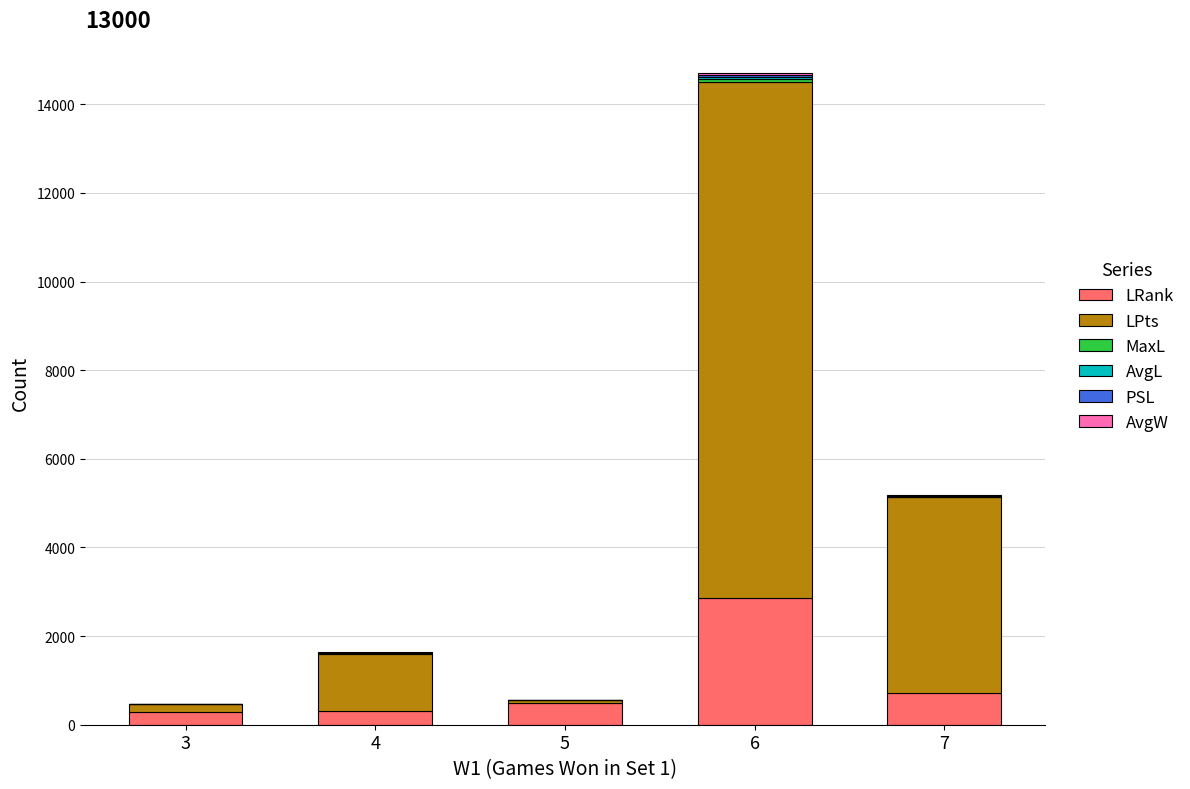

What is the maximum value for LRank?

2862.0